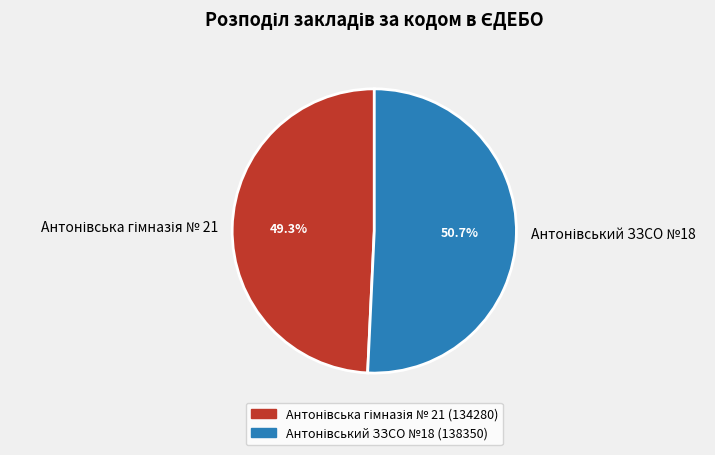

Is there any slice that represents more than half of the pie?

Yes